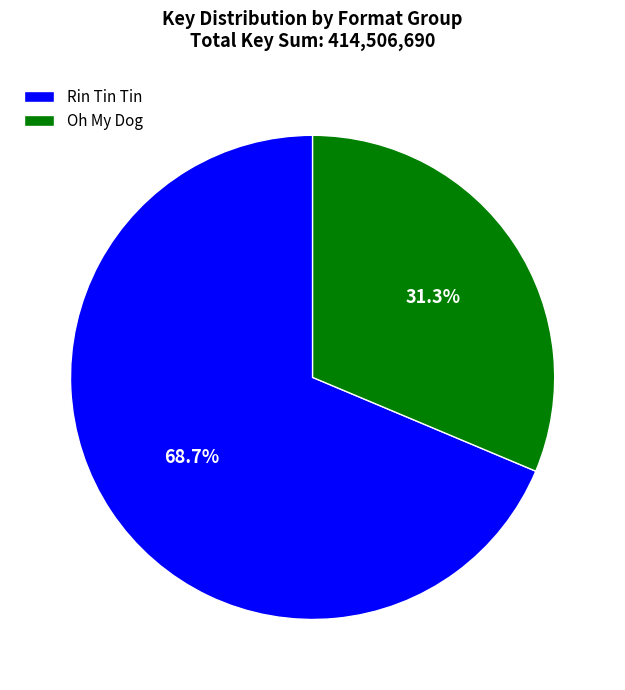

Rank the categories by value from lowest to highest.

Oh My Dog, Rin Tin Tin